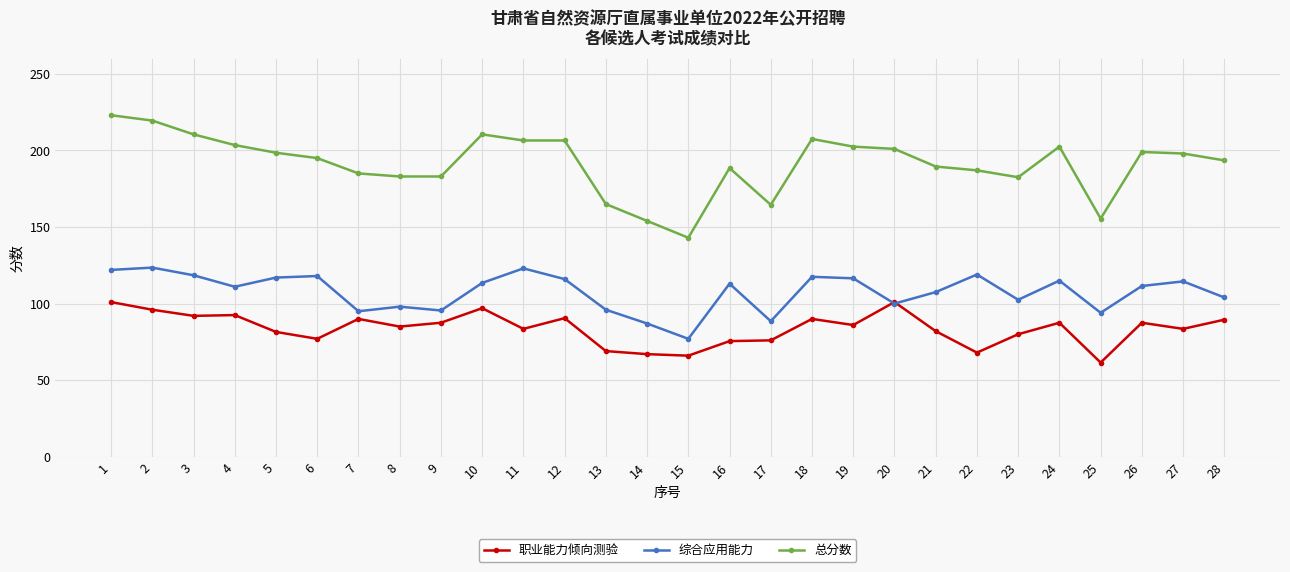

True or false: 综合应用能力 has more than 0 interior local peaks.

True